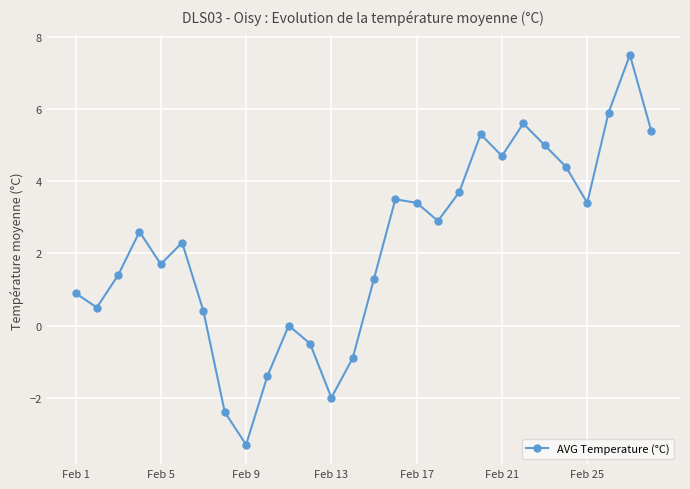

Reading right to left, what are all the values shown in this chart?

5.4	7.5	5.9	3.4	4.4	5.0	5.6	4.7	5.3	3.7	2.9	3.4	3.5	1.3	-0.9	-2.0	-0.5	0.0	-1.4	-3.3	-2.4	0.4	2.3	1.7	2.6	1.4	0.5	0.9